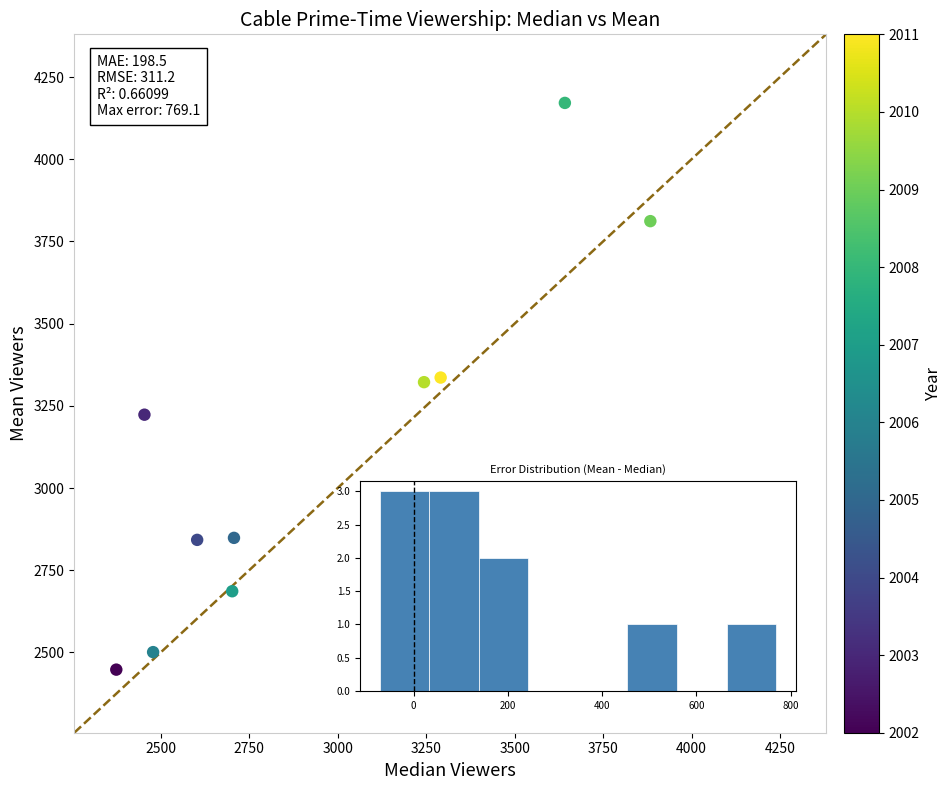

What is the range of Y values (max minus min)?

1723.7